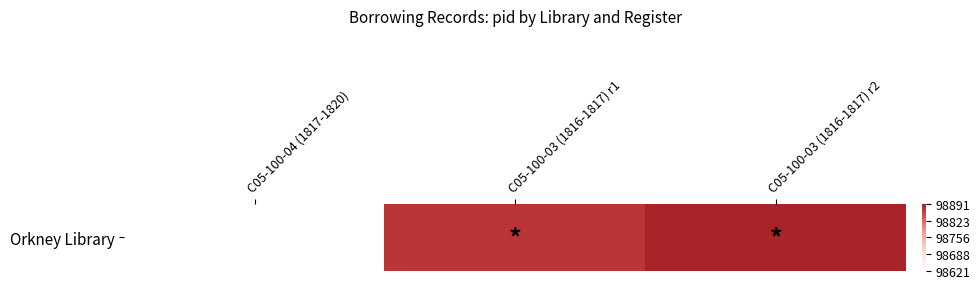

Reading left to right, transcribe all the data shown in this chart.

98621	98870	98891